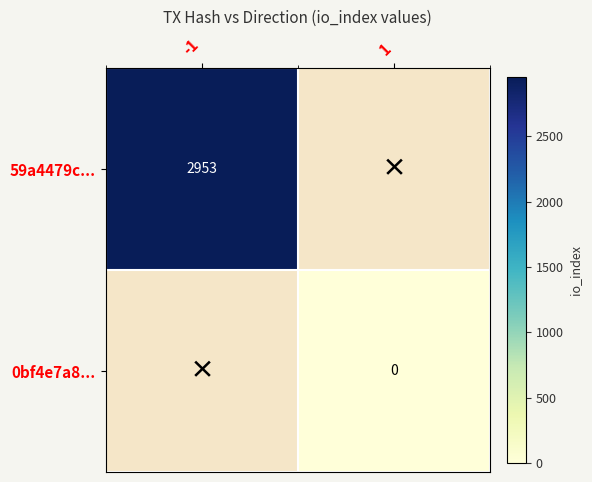

Between 1 and -1, which is larger?

-1